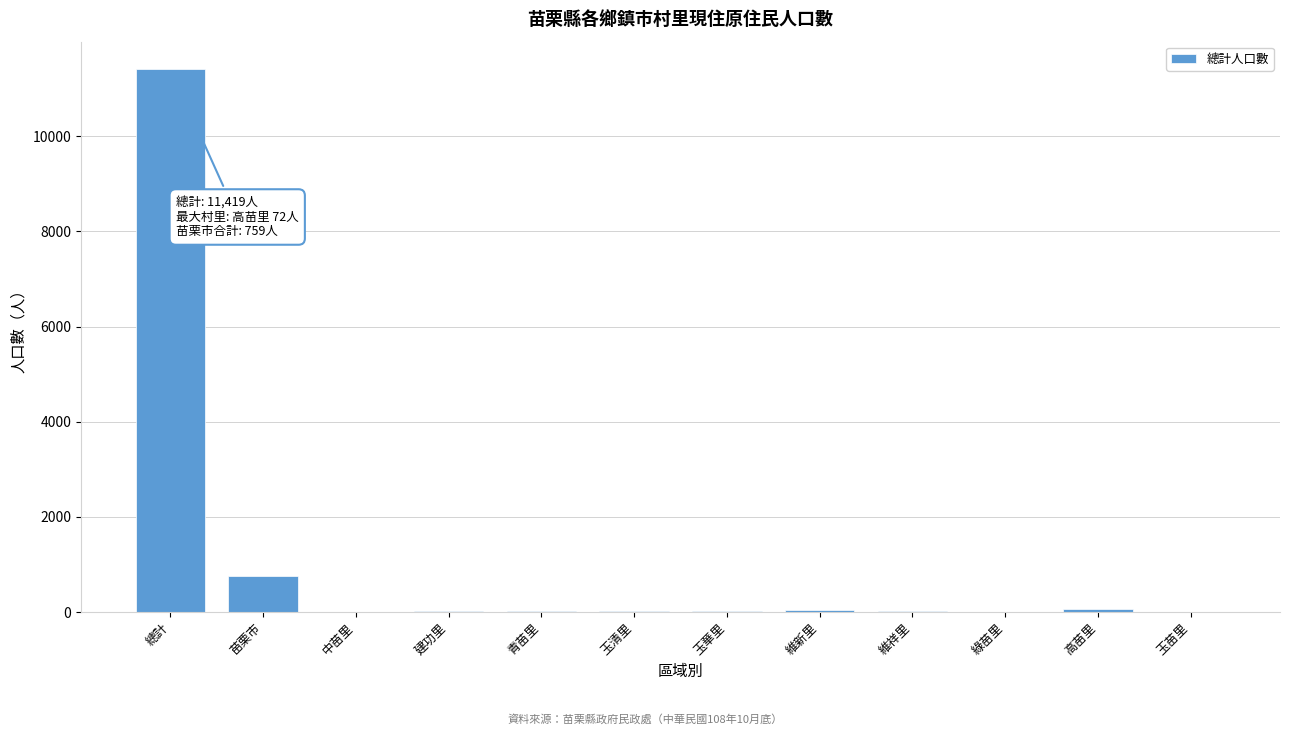

Which has a higher value, 苗栗市 or 總計?

總計